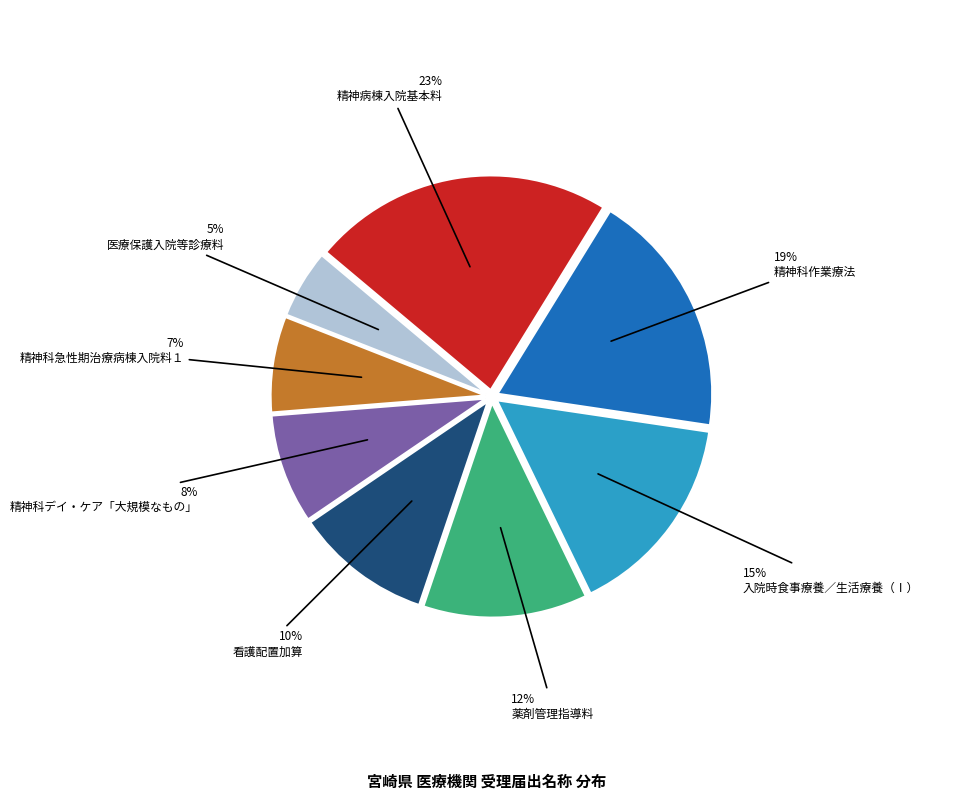

Does any single category account for the majority?

No